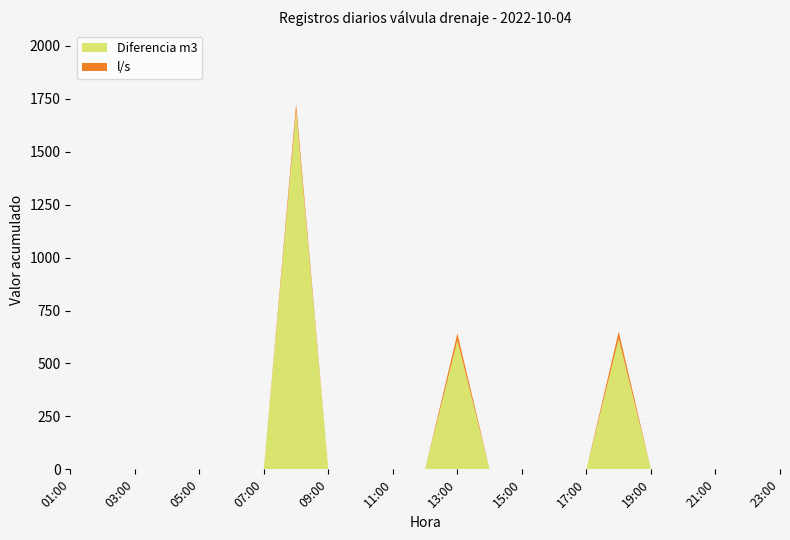

Reading left to right, extract all data points from this chart.

Diferencia m3: 0.0	0.0	0.0	0.0	0.0	0.0	0.0	1692.0	0.0	0.0	0.0	0.0	608.0	0.0	0.0	0.0	0.0	617.0	0.0	0.0	0.0	0.0	0.0
l/s: 0.0	0.0	0.0	0.0	0.0	0.0	0.0	33.6	0.0	0.0	0.0	0.0	33.8	0.0	0.0	0.0	0.0	34.3	0.0	0.0	0.0	0.0	0.0